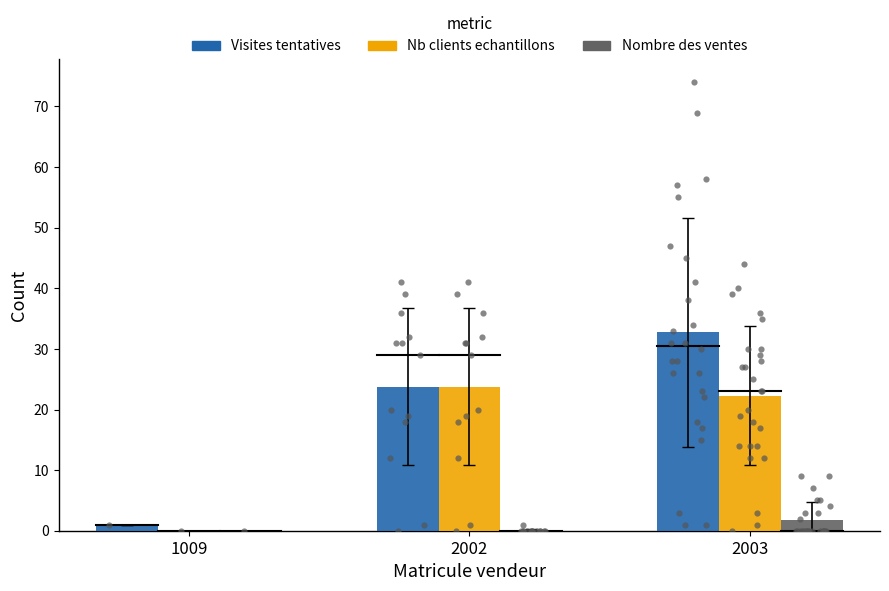

Which series has the largest Y range (max minus min)?

Visites tentatives